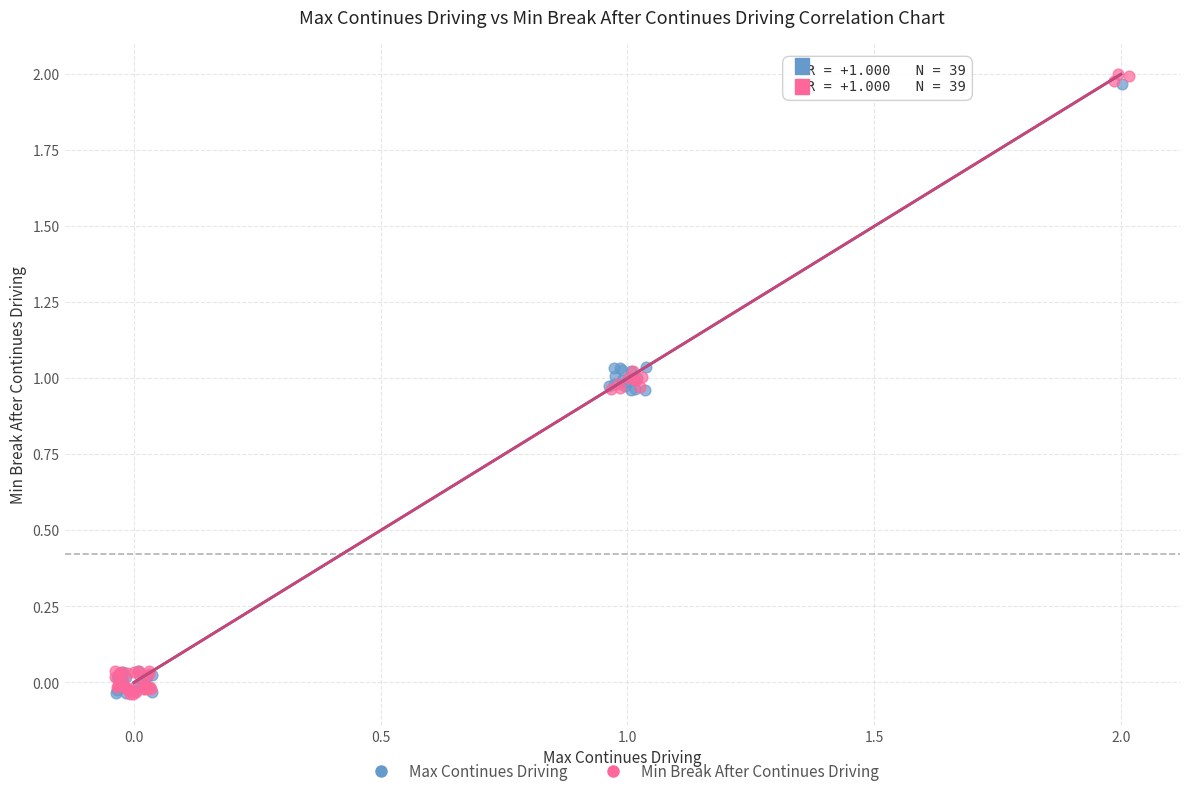

Which series has the largest Y range (max minus min)?

Min Break After Continues Driving